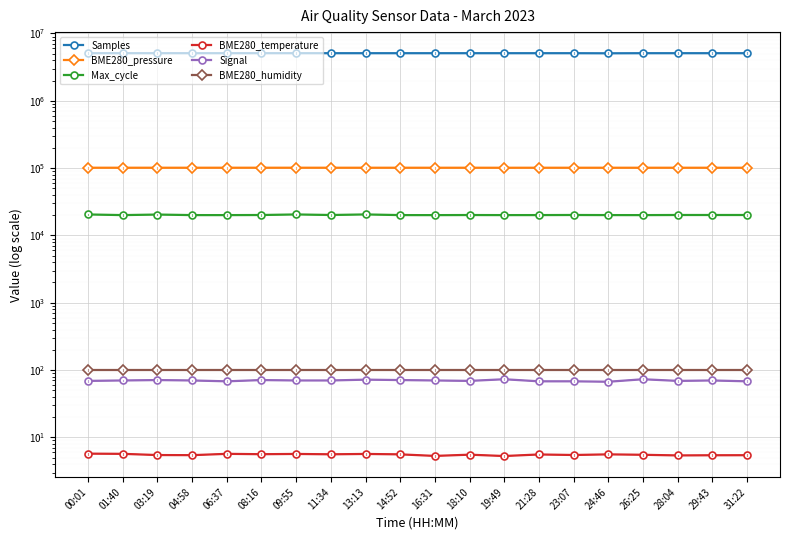

At which category is the sum across all series the highest?

03:19